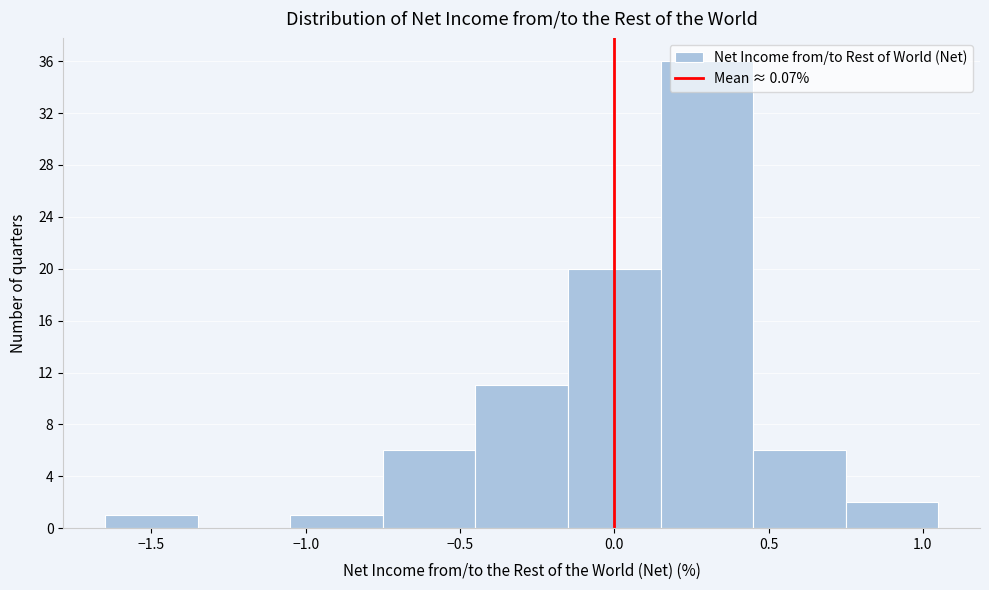

What is the height of the bar covering -0.75 to -0.45 on the x-axis? The values are not printed on the chart, so give them approximately, as read against the axis.

6